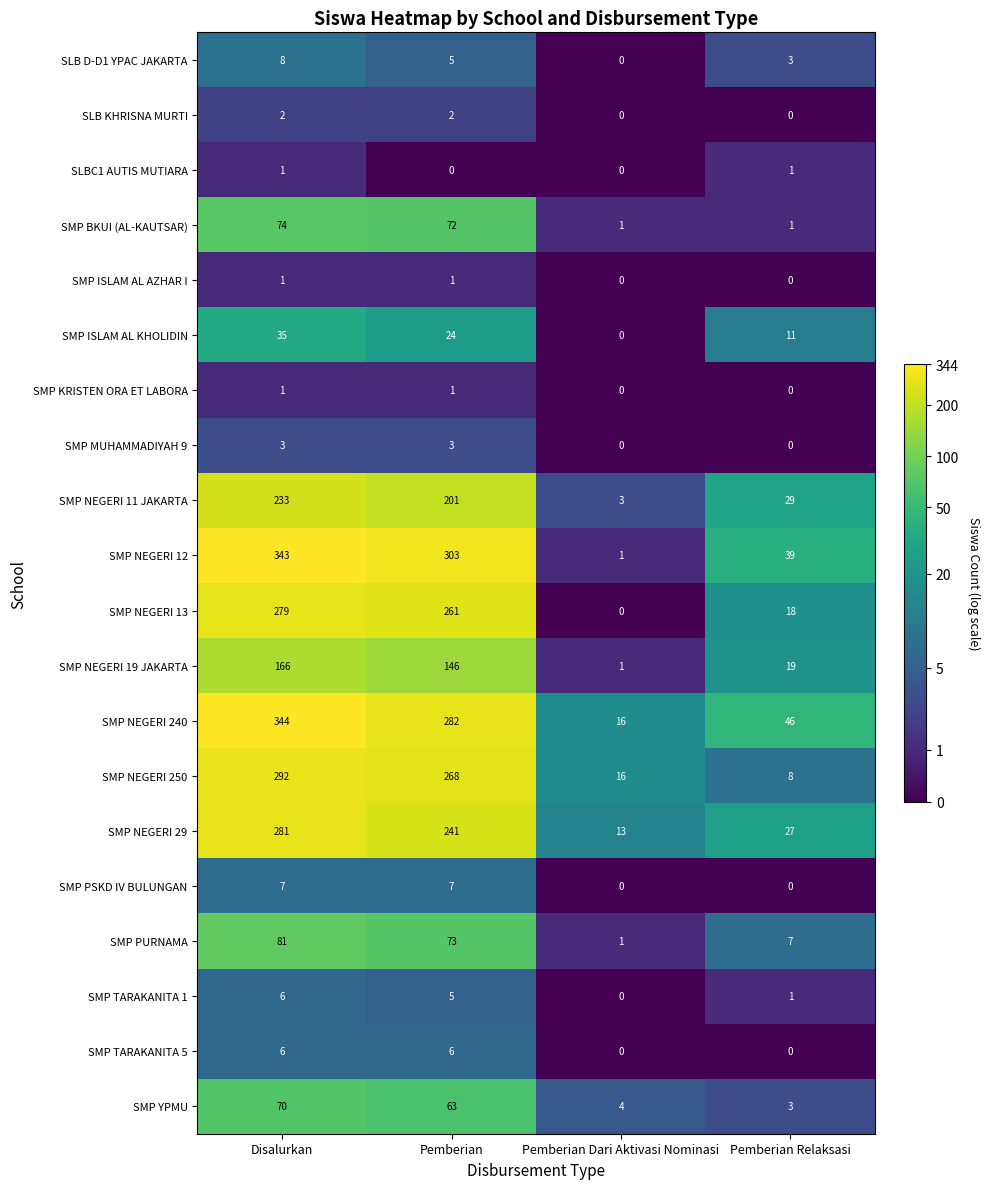

What is the minimum value for SMP NEGERI 250?

8